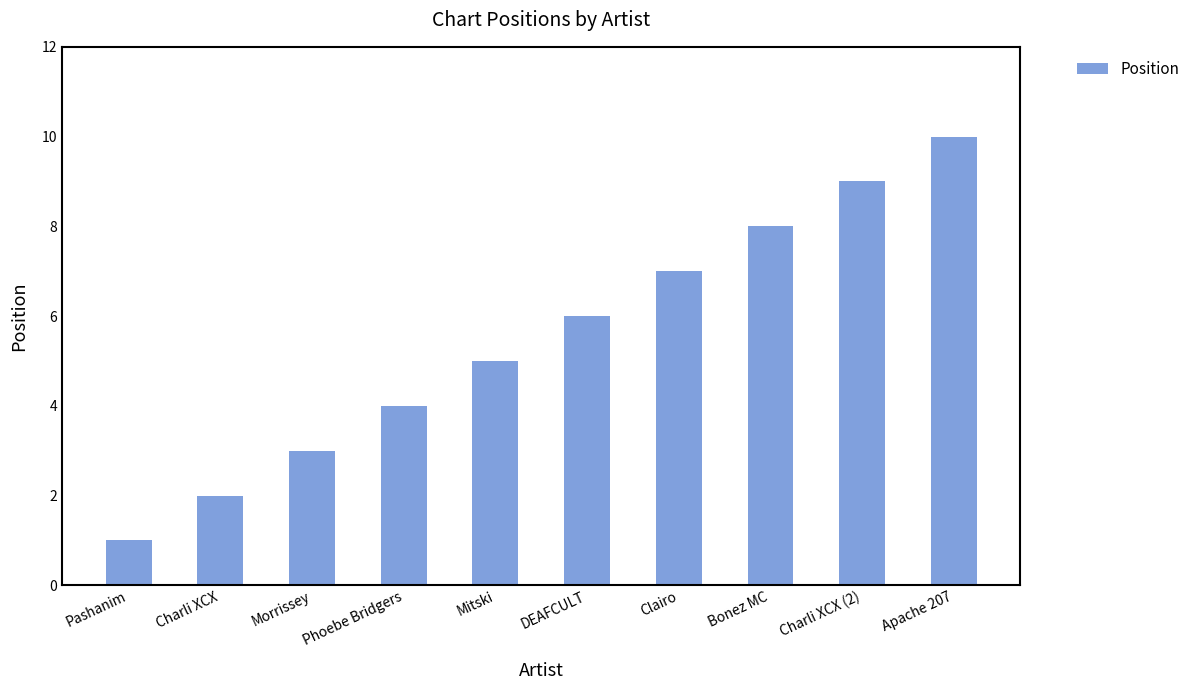

How many values are below 6?

5